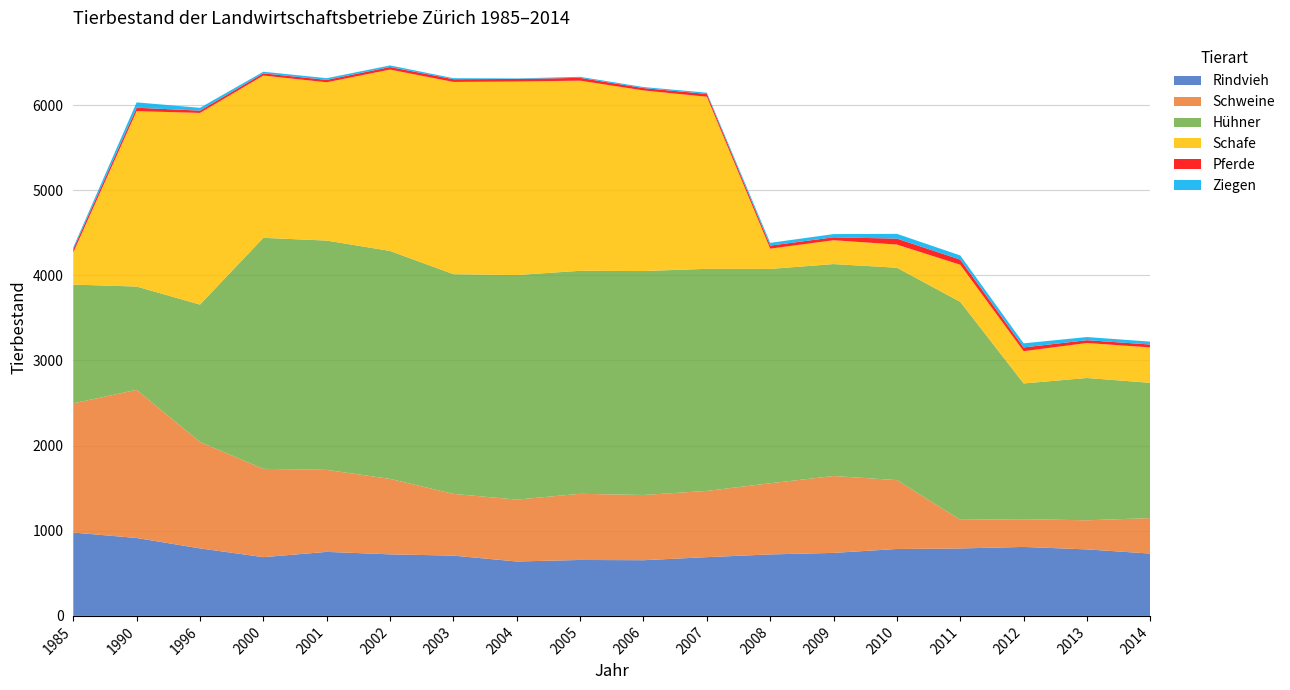

Reading right to left, list all the values displayed in this chart.

Rindvieh: 732	781	810	792	786	740	722	690	654	657	639	708	723	752	690	793	915	979
Schweine: 417	342	326	337	809	903	836	778	766	777	727	725	886	963	1037	1250	1740	1517
Hühner: 1588	1671	1594	2559	2494	2489	2517	2608	2630	2619	2637	2580	2677	2693	2713	1613	1213	1395
Schafe: 416	411	379	436	272	280	238	2021	2121	2233	2273	2258	2130	1859	1906	2251	2060	378
Pferde: 34	33	44	60	70	34	36	33	28	33	30	32	30	28	26	27	40	39
Ziegen: 34	37	48	49	56	38	32	15	12	12	6	12	19	20	19	33	63	20